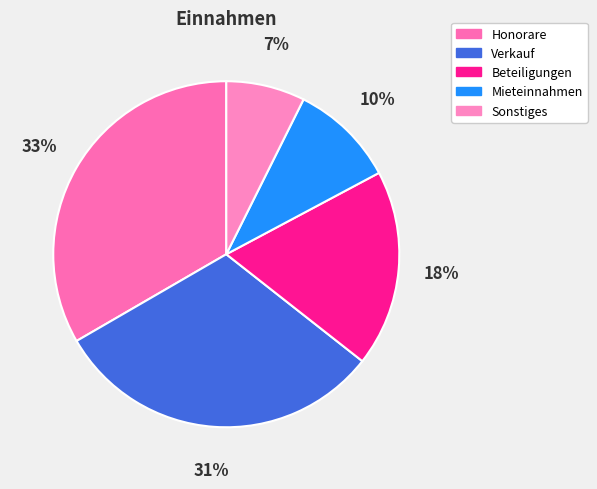

To the nearest percent, what is the difference between the Sonstiges and Honorare slice percentages?

26%